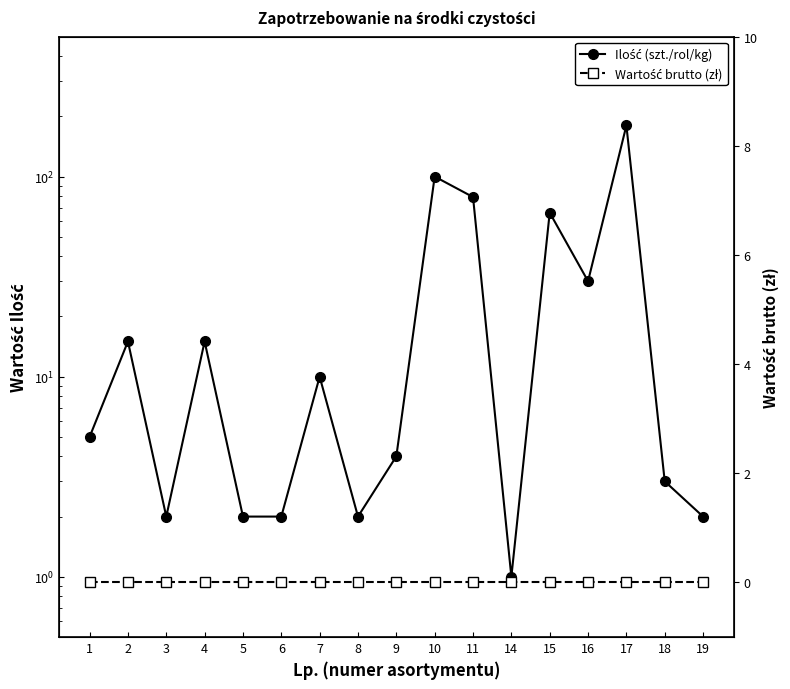

Which series has the largest total across all categories?

Ilość (szt./rol/kg)